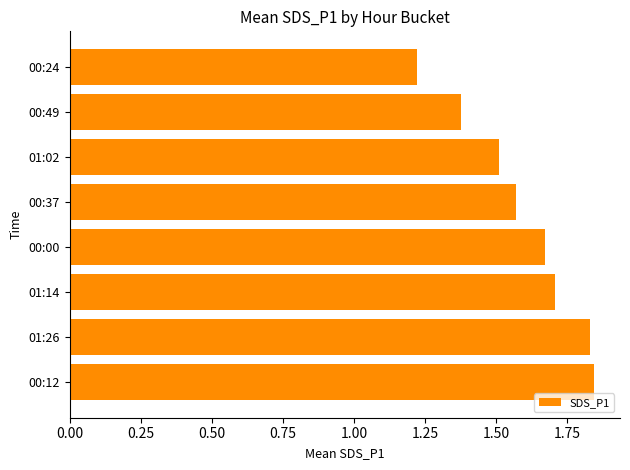

At which label is the value closest to 1?

00:24